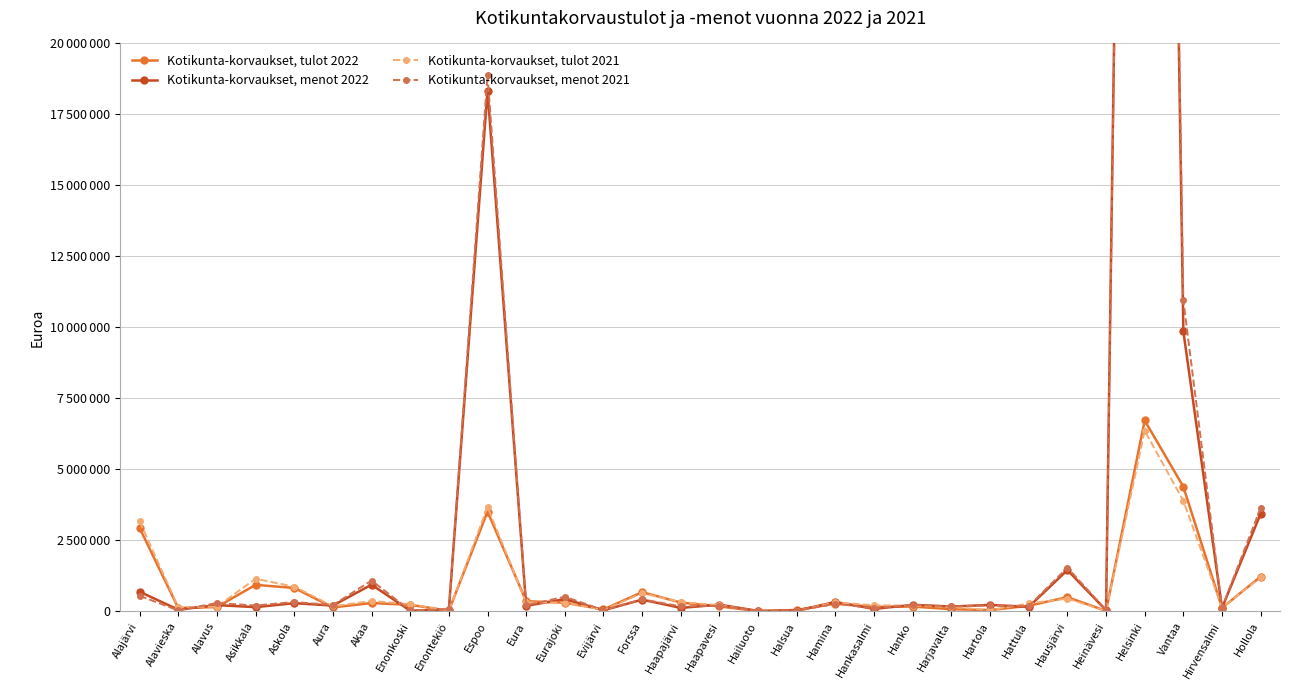

What is the approximate value of Kotikunta-korvaukset, tulot 2021 at Enonkoski?

251959.6